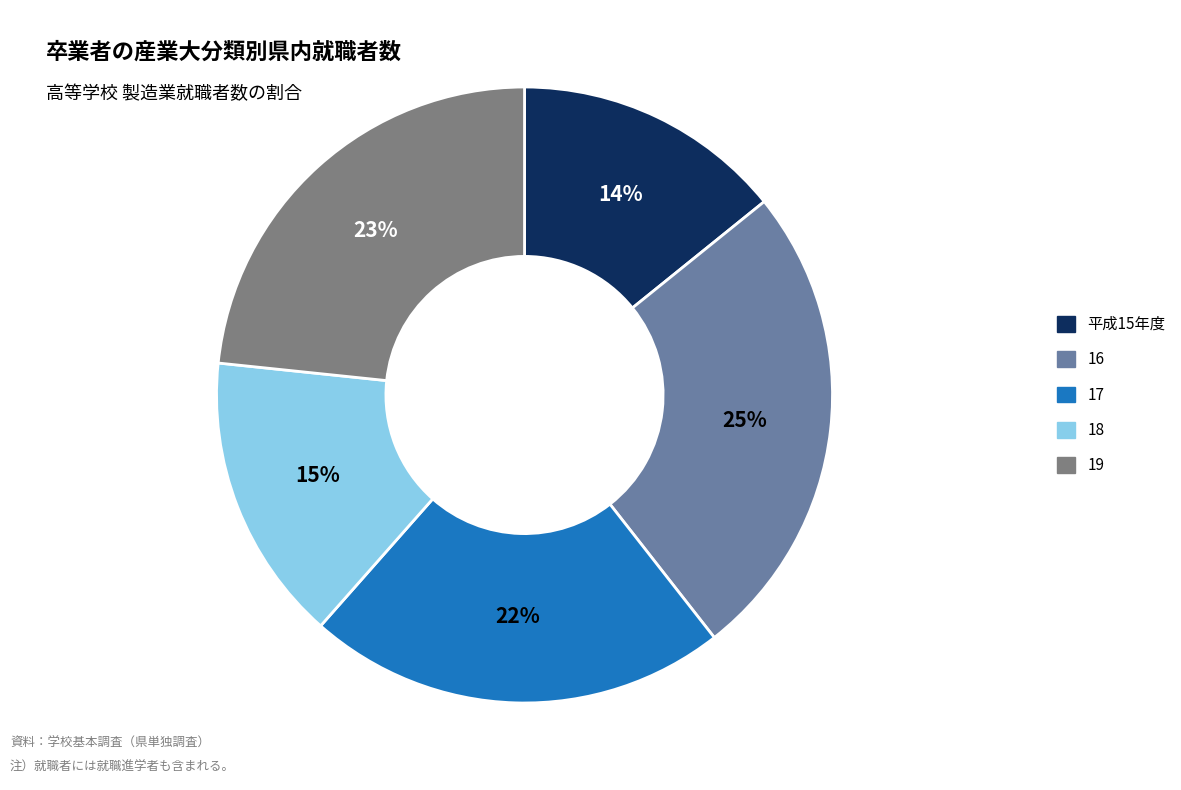

Which category has the smallest portion of the pie?

平成15年度